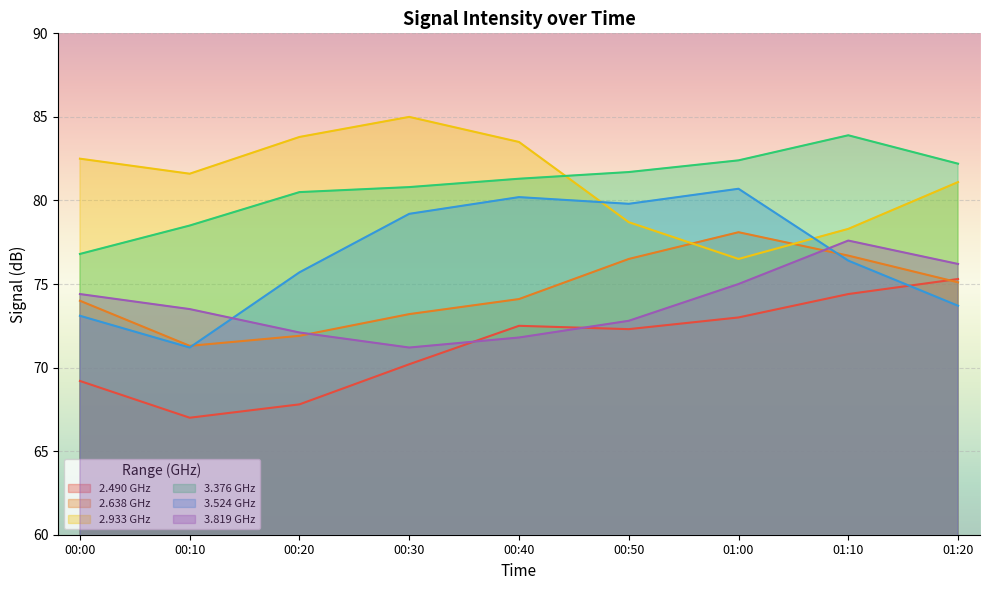

In 3.524, how many points are higher than both neighbors (excluding endpoints)?

2